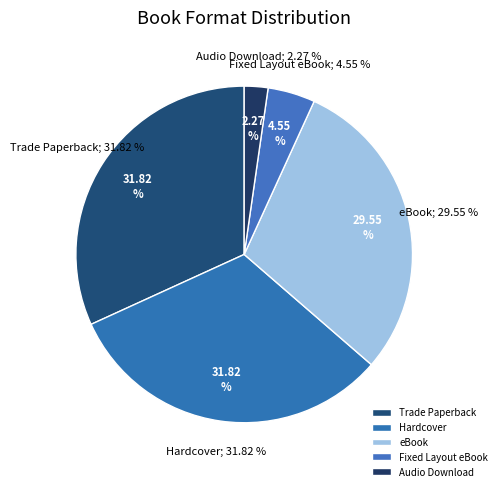

To the nearest percent, what portion does Fixed Layout eBook represent?

5%